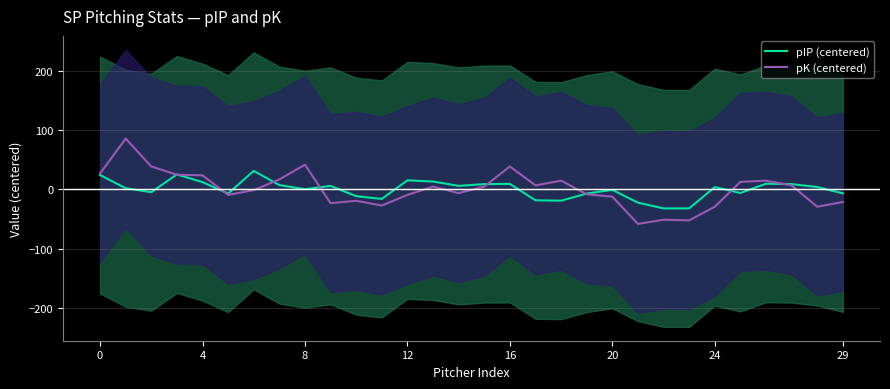

Reading left to right, transcribe all the data shown in this chart.

pIP (centered): 24.1	1.8	-4.9	25.1	12.1	-7.2	31.1	7.1	0.1	5.8	-11.5	-16.2	15.1	13.1	5.8	8.8	9.1	-18.5	-19.2	-7.2	-0.9	-22.5	-32.2	-32.2	3.8	-6.2	9.5	8.8	3.8	-6.9
pK (centered): 26.6	85.6	38.6	24.6	23.6	-9.4	-1.4	16.6	41.6	-23.4	-19.4	-27.4	-9.4	4.6	-6.4	4.6	38.6	6.6	14.6	-8.4	-12.4	-58.4	-51.4	-52.4	-29.4	12.6	14.6	6.6	-29.4	-21.4